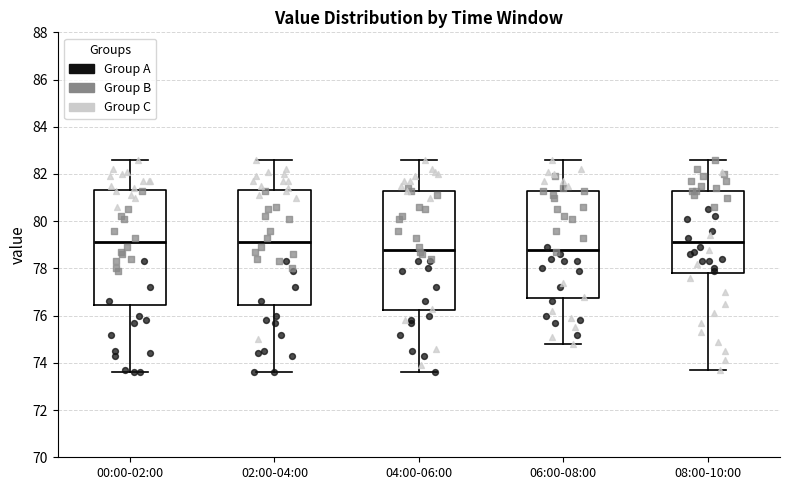

Reading left to right, read every box against the y-axis: the position of its median line, the range the box covers, and the ends of its whiskers. The values are not printed on the chart, so give them approximately, as read against the axis.

00:00-02:00: median 79.2, box 76.4 to 81.4, whiskers 73.6 to 82.6
02:00-04:00: median 79.2, box 76.4 to 81.4, whiskers 73.6 to 82.6
04:00-06:00: median 78.8, box 76.2 to 81.4, whiskers 73.6 to 82.6
06:00-08:00: median 78.8, box 76.8 to 81.4, whiskers 74.8 to 82.6
08:00-10:00: median 79.2, box 77.8 to 81.4, whiskers 73.8 to 82.6